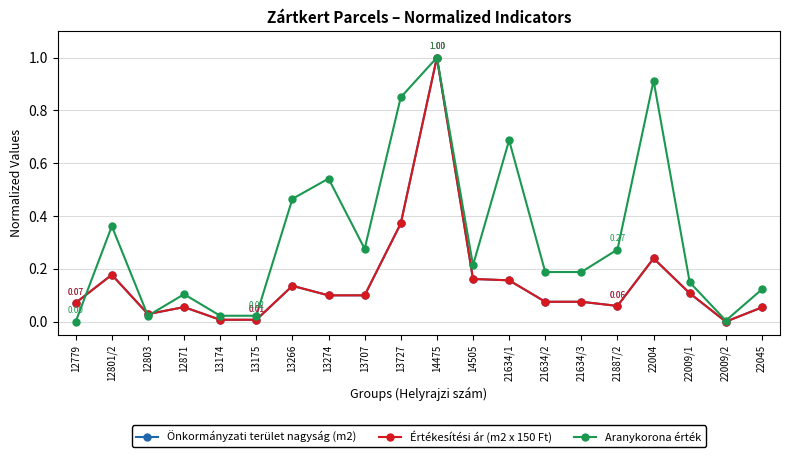

What is the difference between the Aranykorona érték values at 22045 and 22009/2?

0.1